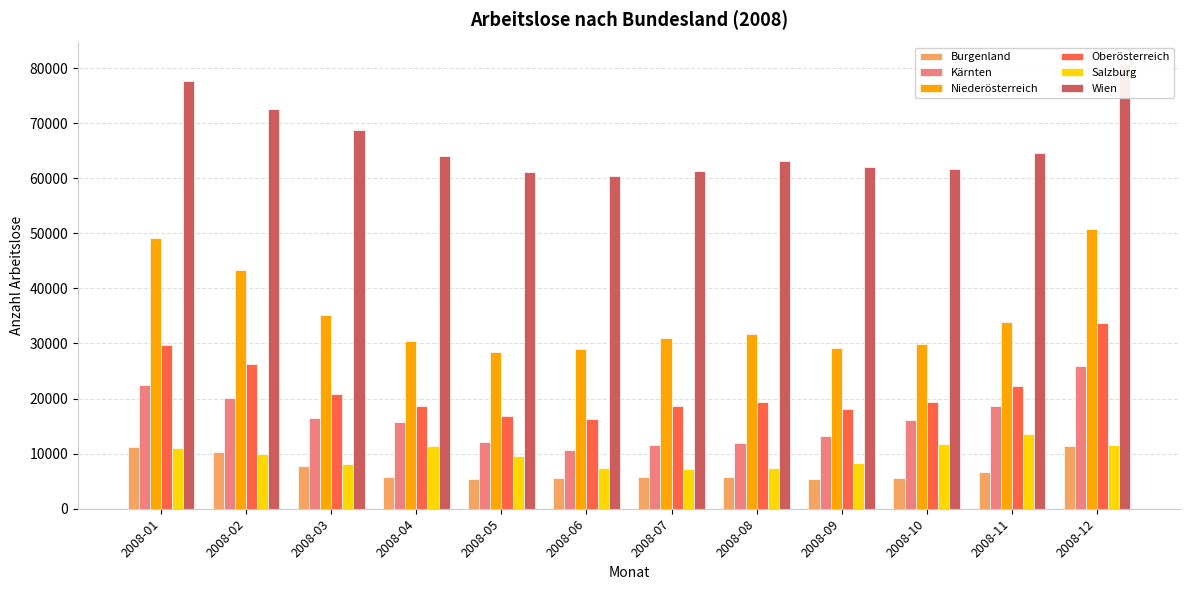

What is the minimum value for Wien?

60387